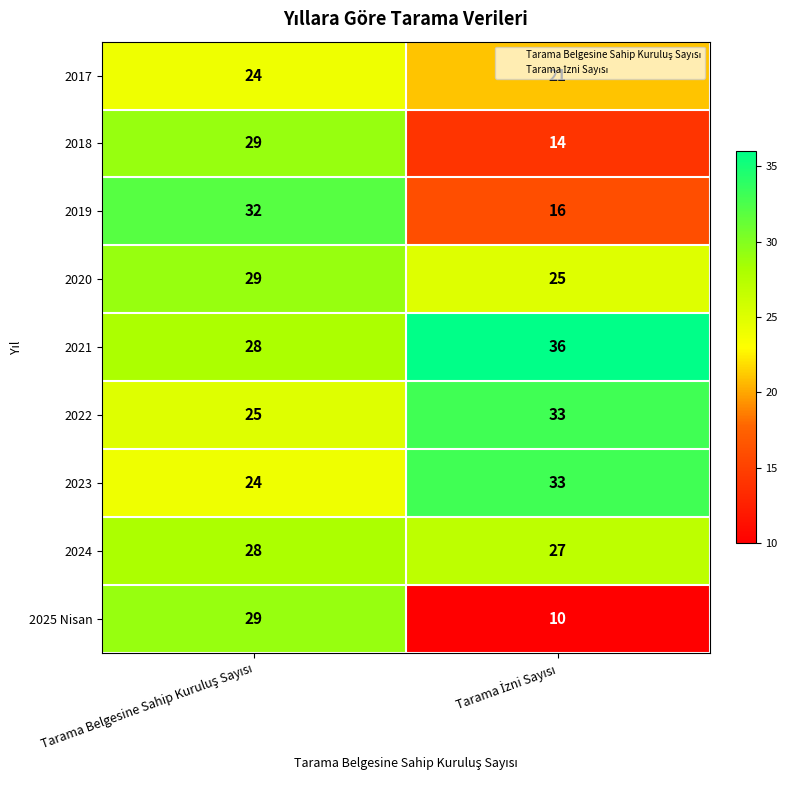

Which series has the widest spread of values?

2025 Nisan